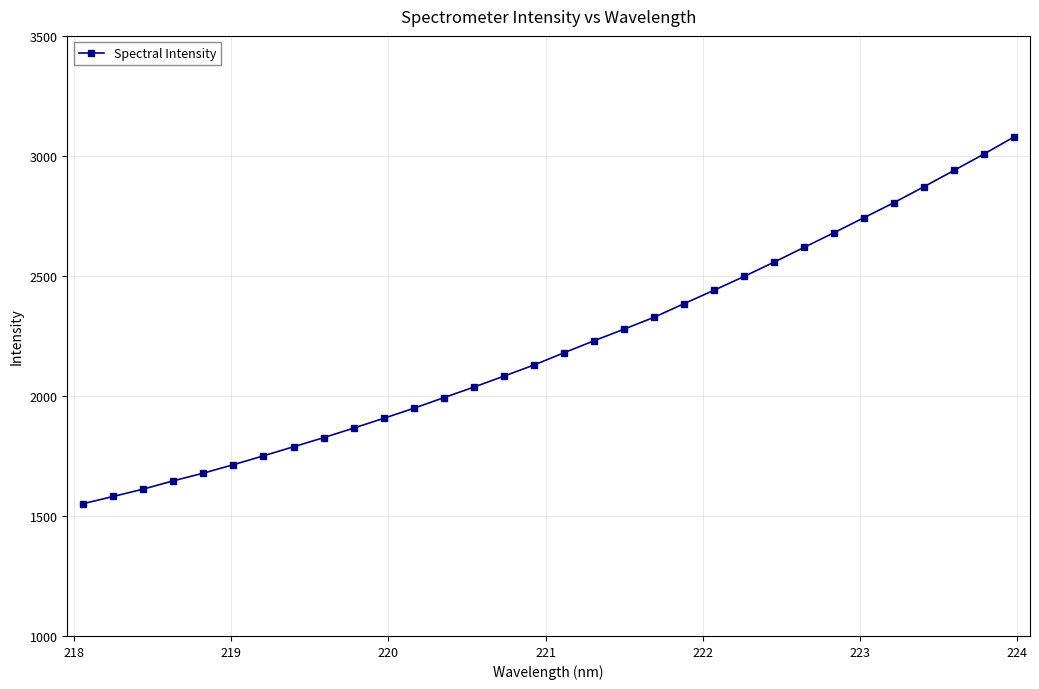

What is the value of the 16th point from the left?

2128.8